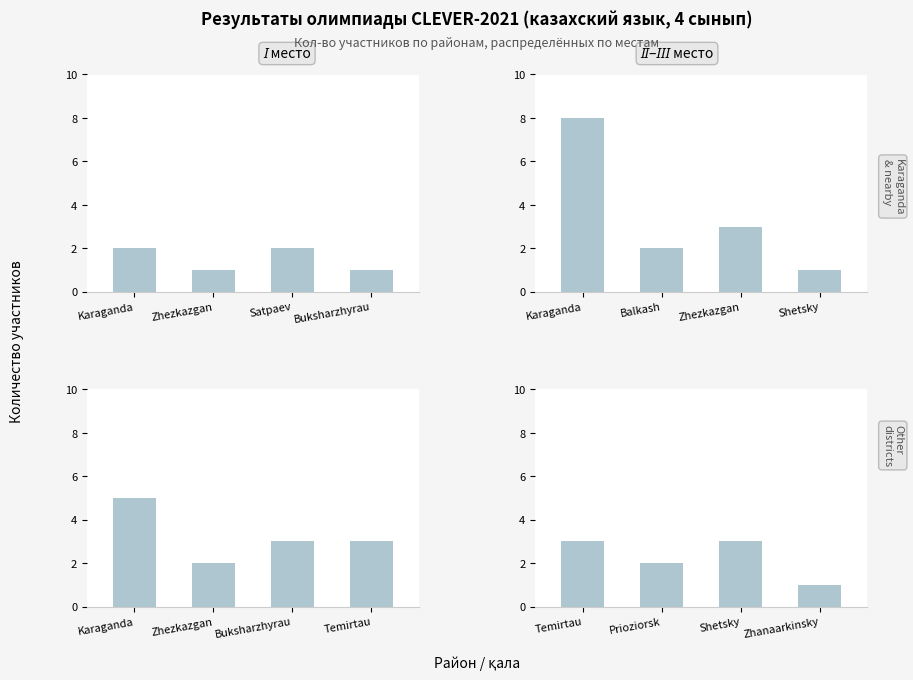

At which category does the chart reach its minimum across all series?

Zhezkazgan